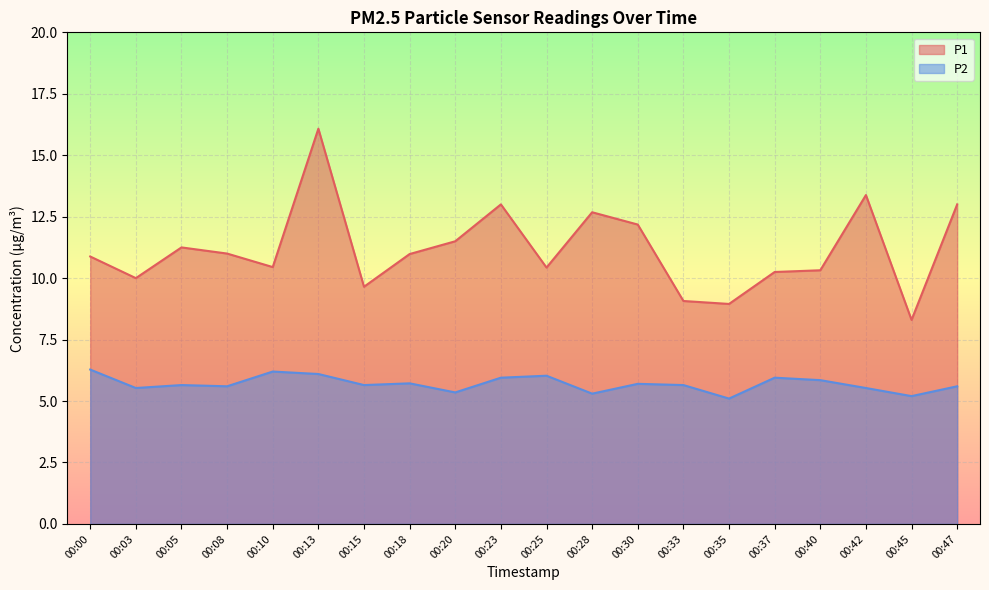

Rank the series by their average value, from lowest to highest.

P2, P1